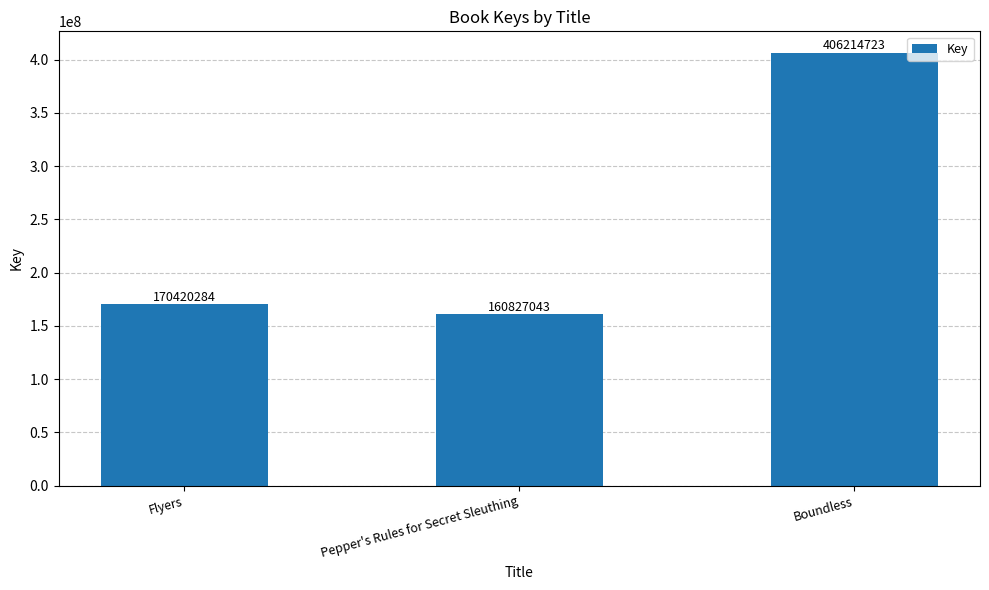

The chart shows a value of 587351067 at Boundless. True or false?

False